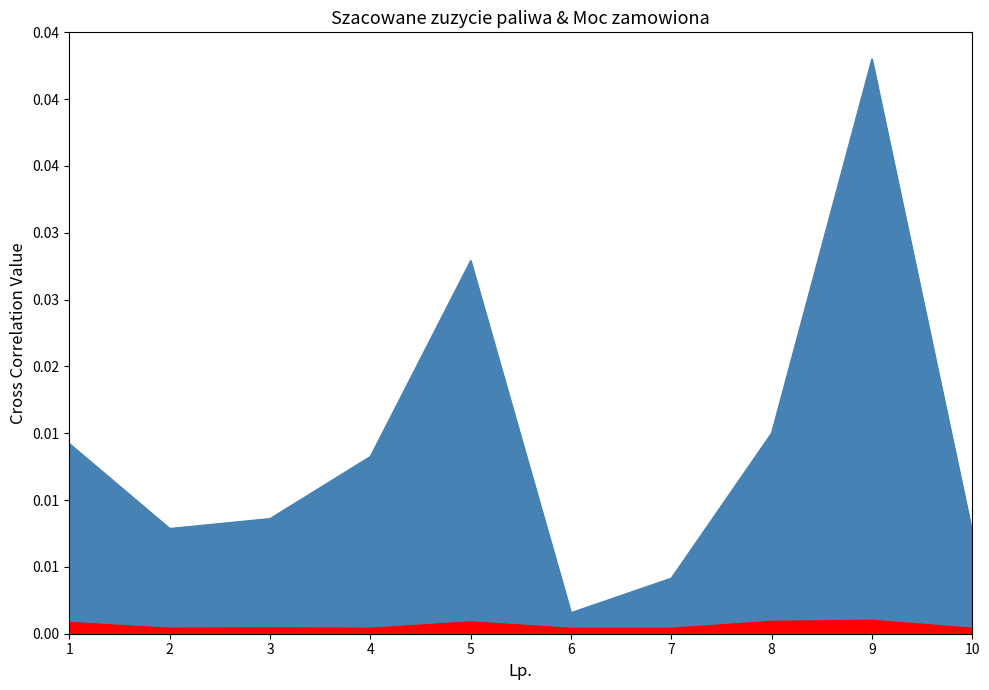

Which series has the largest total across all categories?

Szacowane zuzycie paliwa gazowego